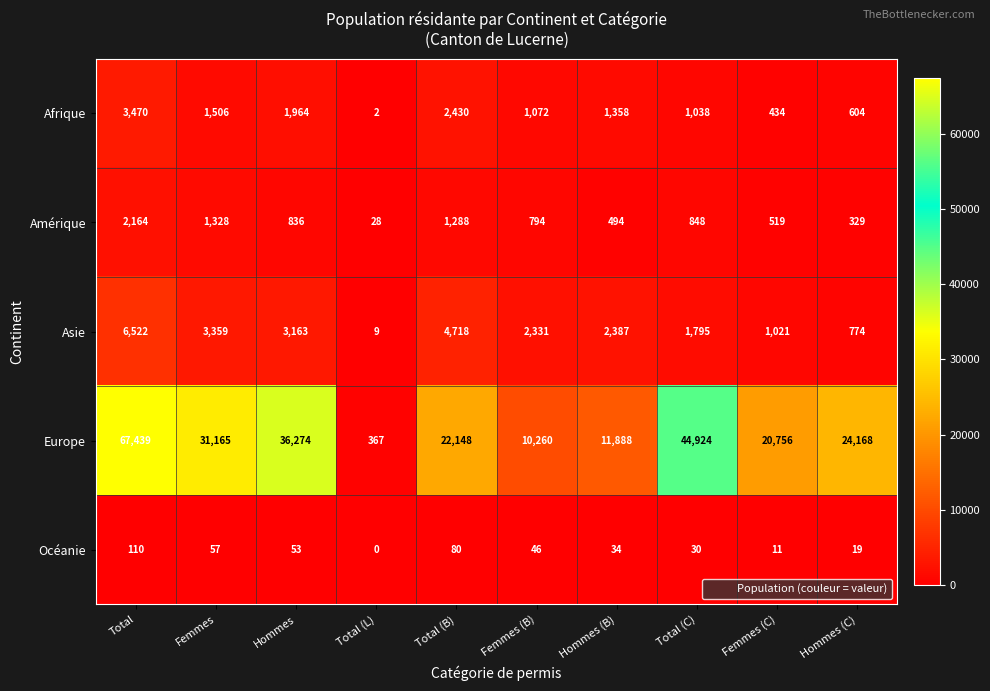

What is the difference between the maximum and minimum values in the Amérique series?

2136